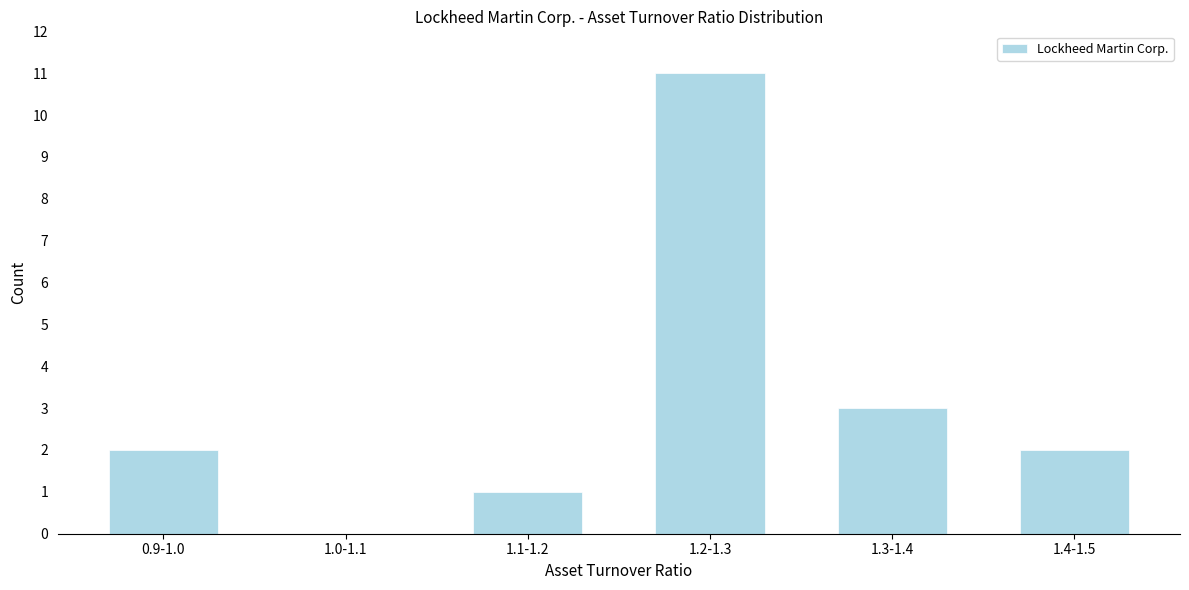

Reading left to right, what are all the values shown in this chart?

0.9-1.0=2	1.0-1.1=0	1.1-1.2=1	1.2-1.3=11	1.3-1.4=3	1.4-1.5=2